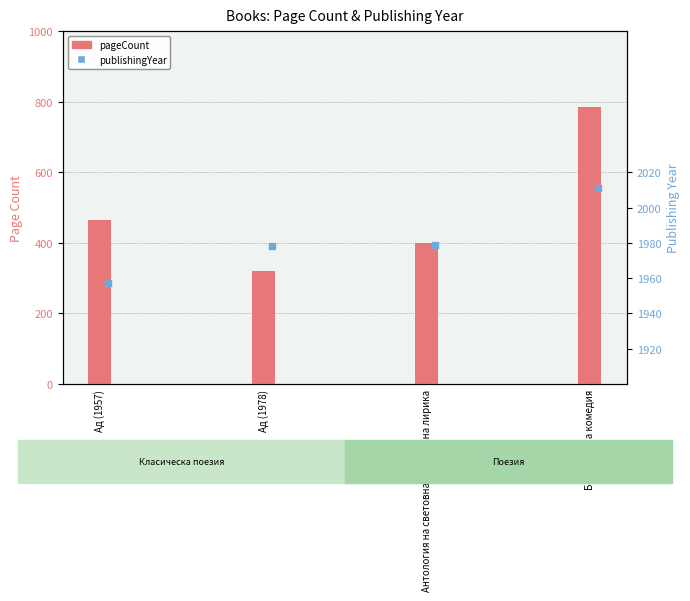

Which series contains the highest Y value?

publishingYear